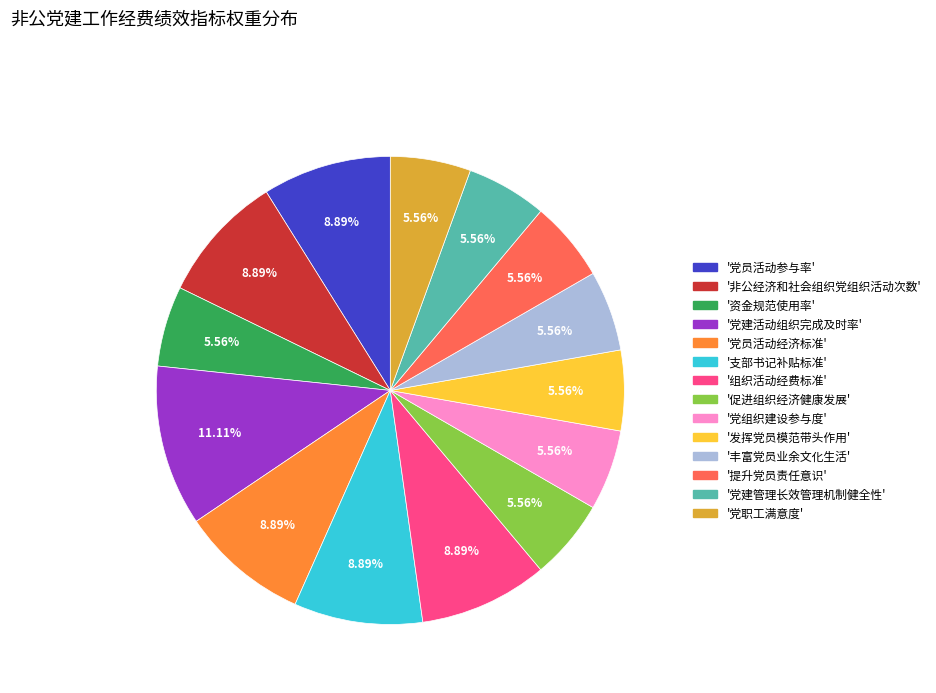

Is there any slice that represents more than half of the pie?

No